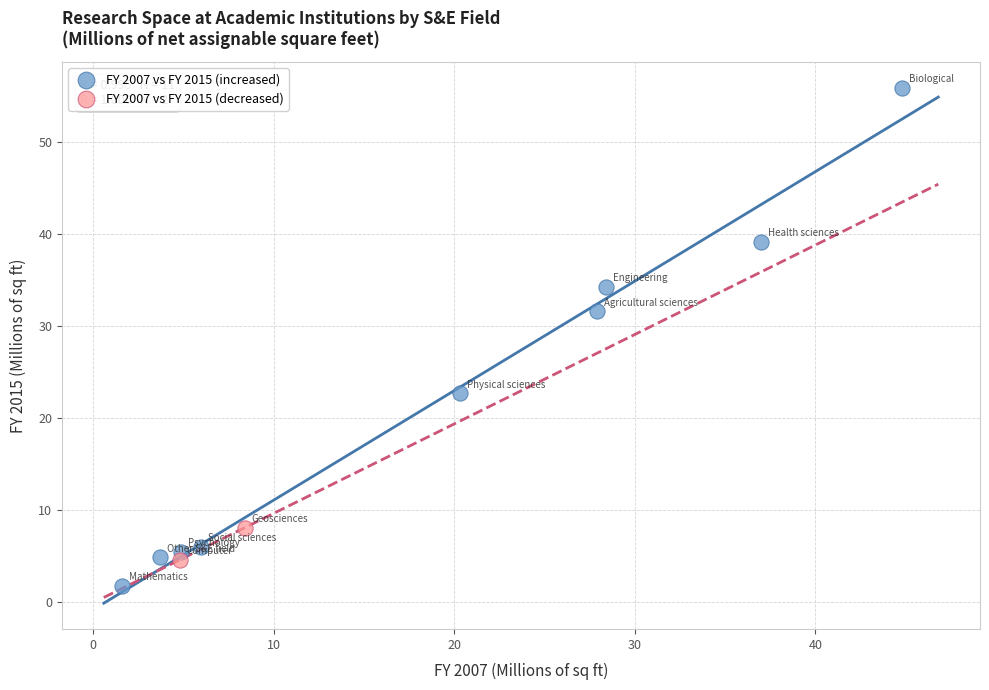

Which series reaches the minimum Y coordinate?

FY 2007 vs FY 2015 (increased)